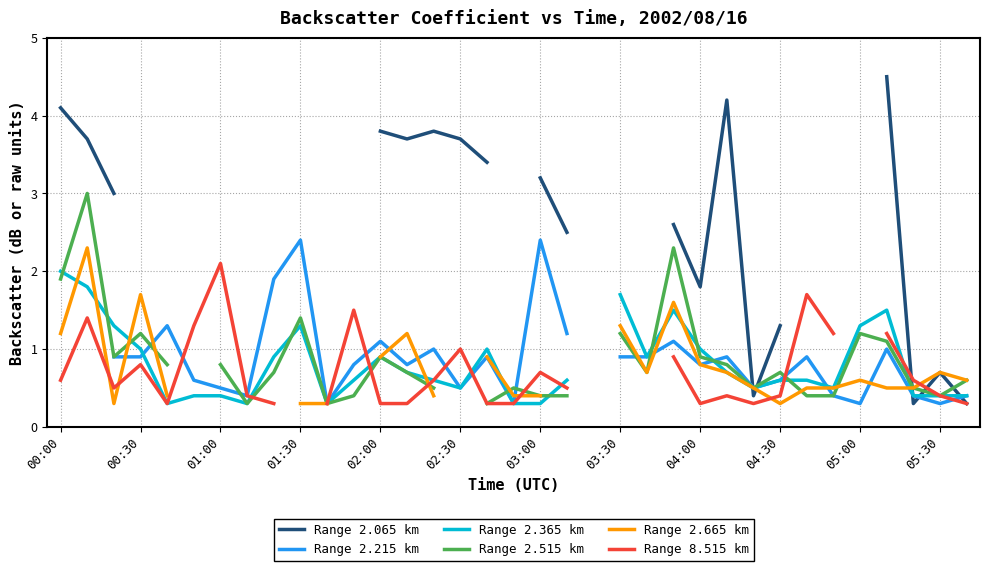

How many values in Range 2.365 km are above zero?

34